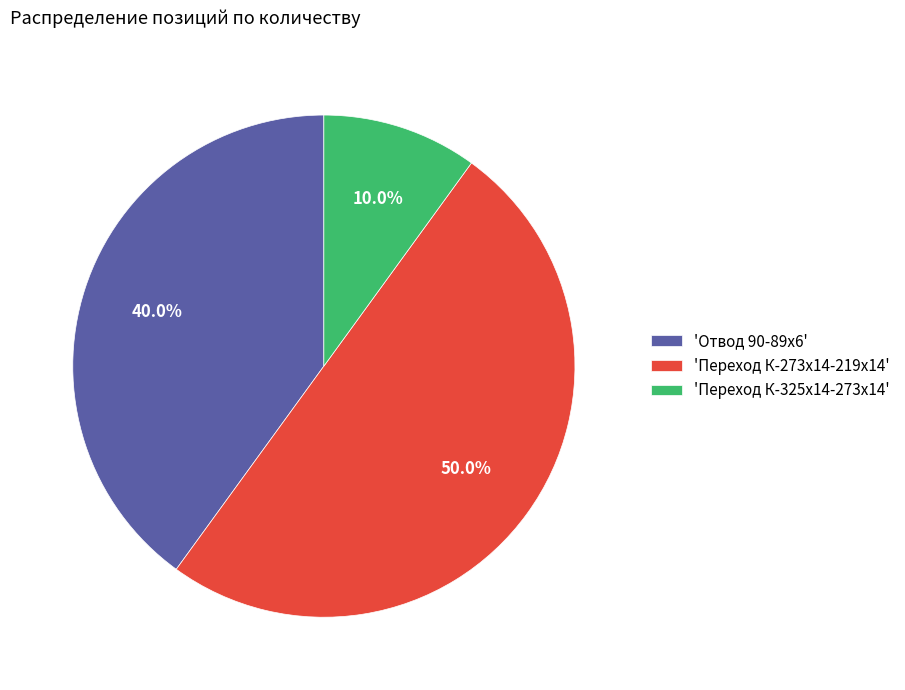

What is the largest slice in the pie chart?

'Переход К-273х14-219х14'